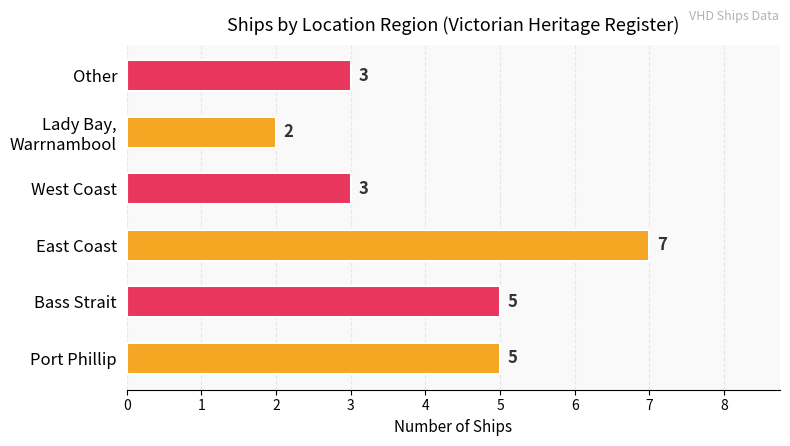

What is the average value?

4